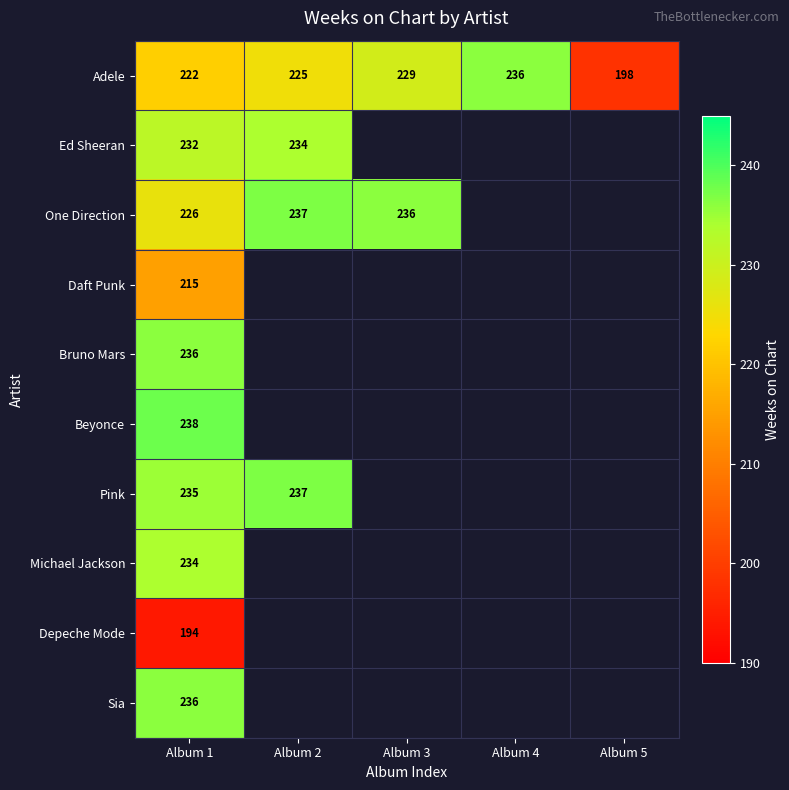

Read the Adele value at Album 2.

225